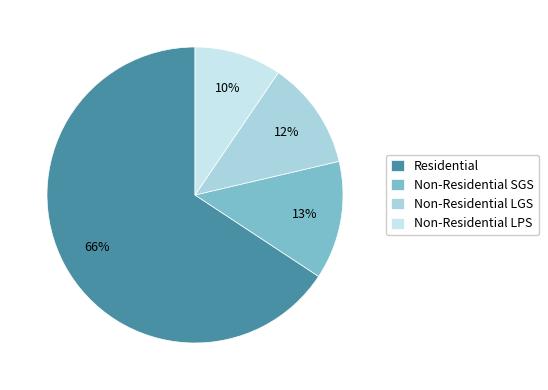

Rank the categories by value from lowest to highest.

Non-Residential LPS, Non-Residential LGS, Non-Residential SGS, Residential